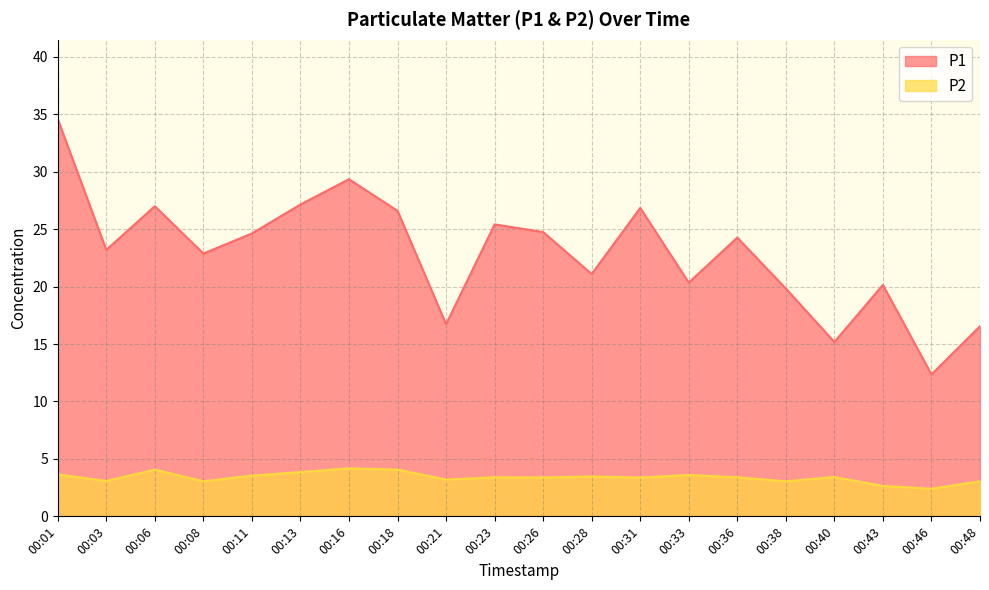

In P1, how many points are higher than both neighbors (excluding endpoints)?

6